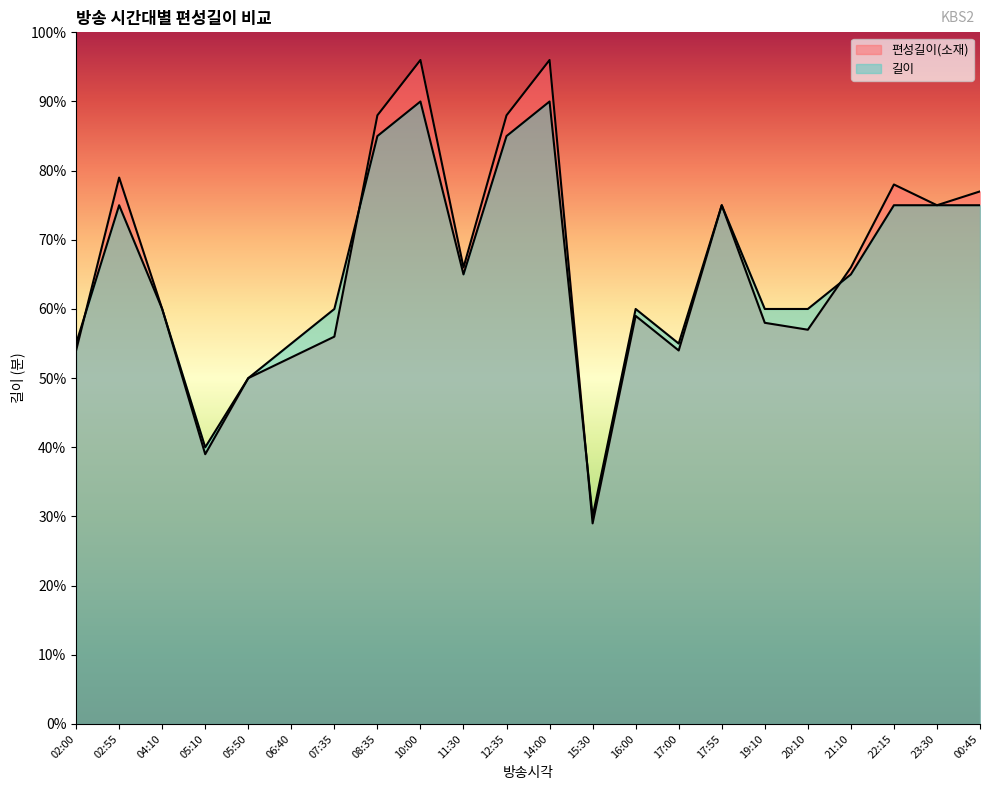

The value of 길이 at 21:10 is 87. True or false?

False